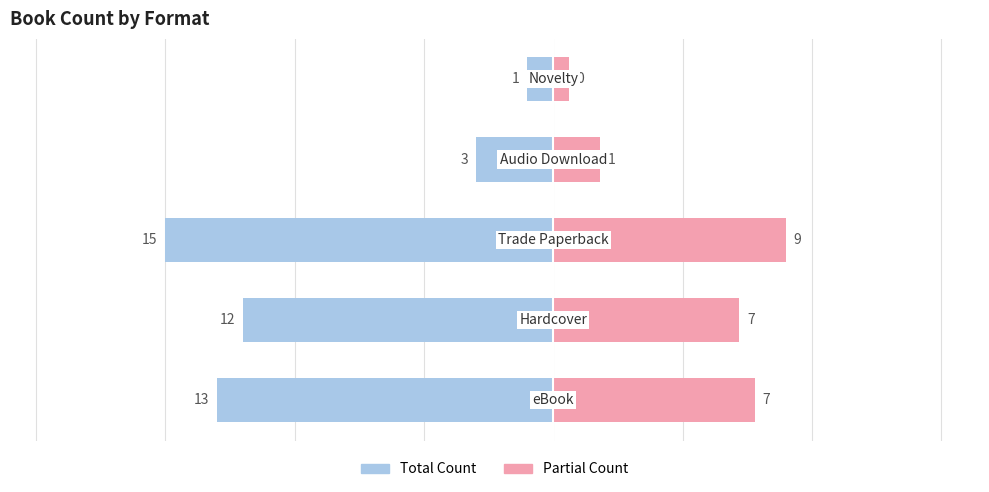

Reading left to right, extract all data points from this chart.

Count (Left): -13.0	-12.0	-15.0	-3.0	-1.0
Count (Right): 7.8	7.2	9.0	1.8	0.6